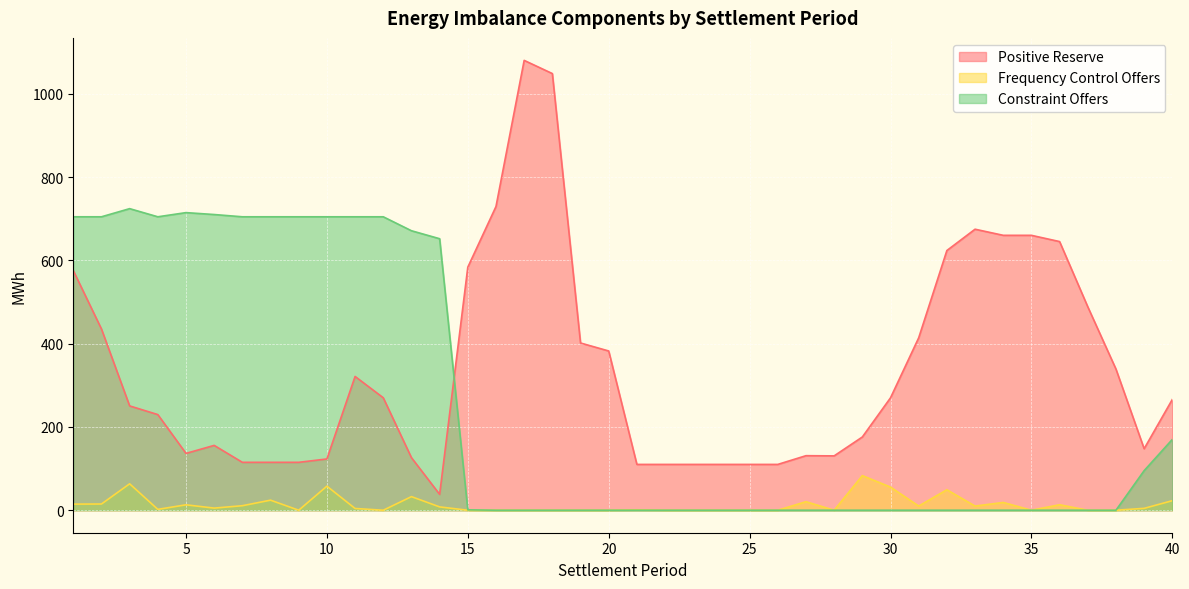

Is it true that Frequency Control Offers equals 8.0 at 14?

True